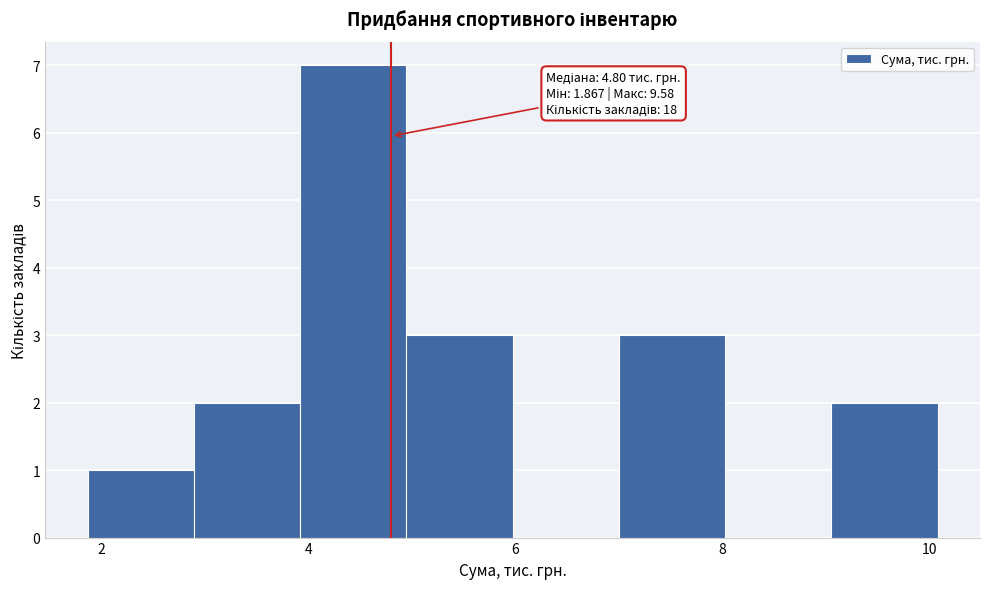

Which range on the x-axis has the tallest bar?

4.0 to 5.0